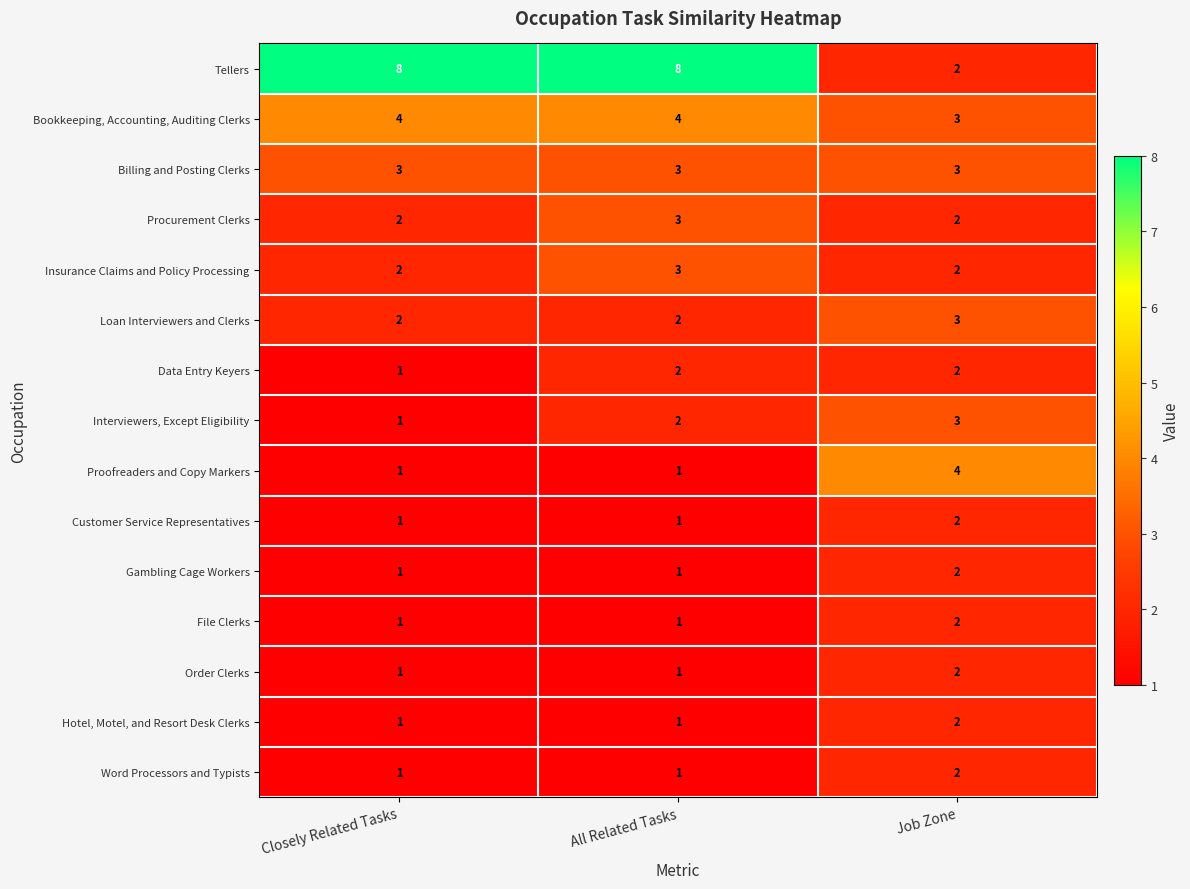

What is the spread (max minus min) of values at Job Zone?

2